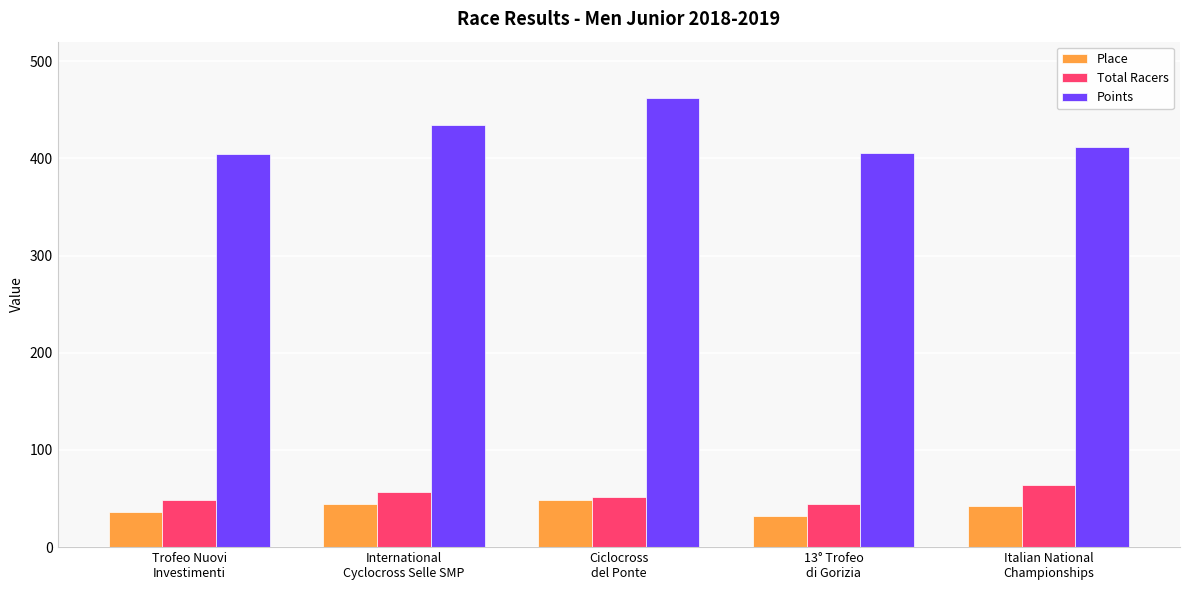

What is the label of the 4th bar from the left?

13° Trofeo
di Gorizia